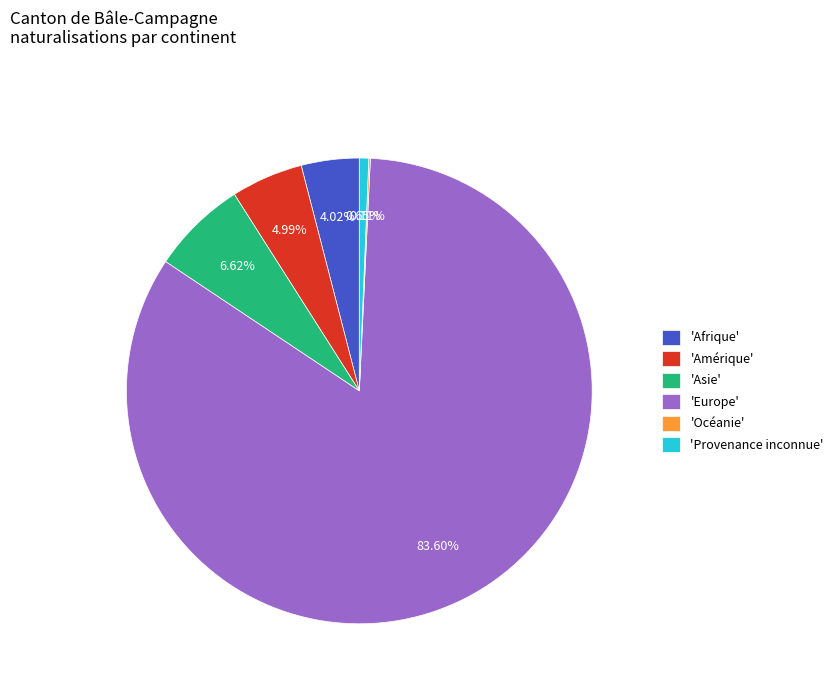

Between 'Amérique' and 'Provenance inconnue', which is larger?

'Amérique'